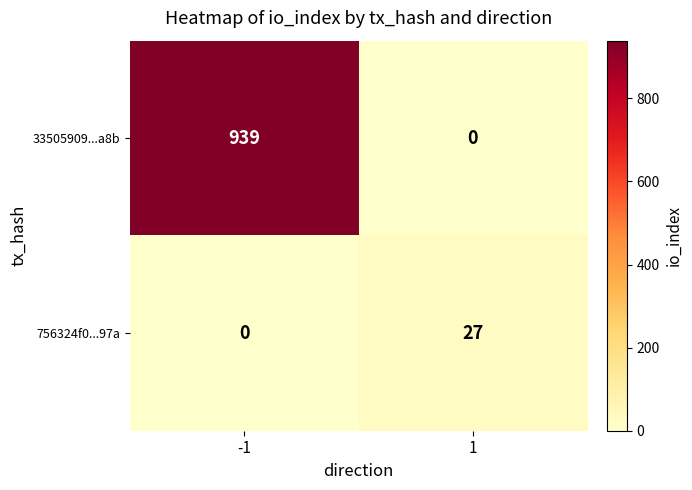

At how many categories does at least one series exceed 32?

1